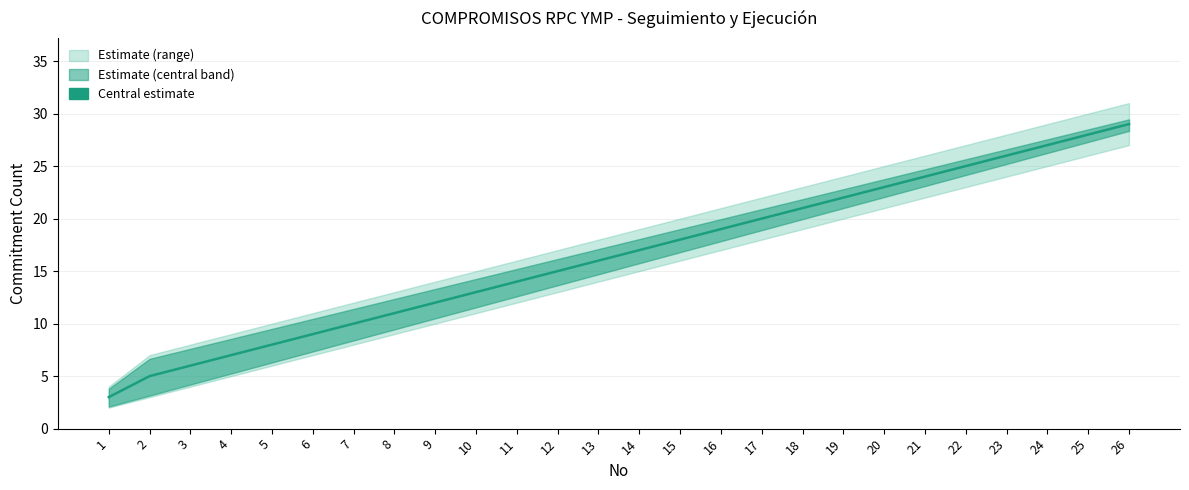

Is it true that the value at 14 is 8?

False